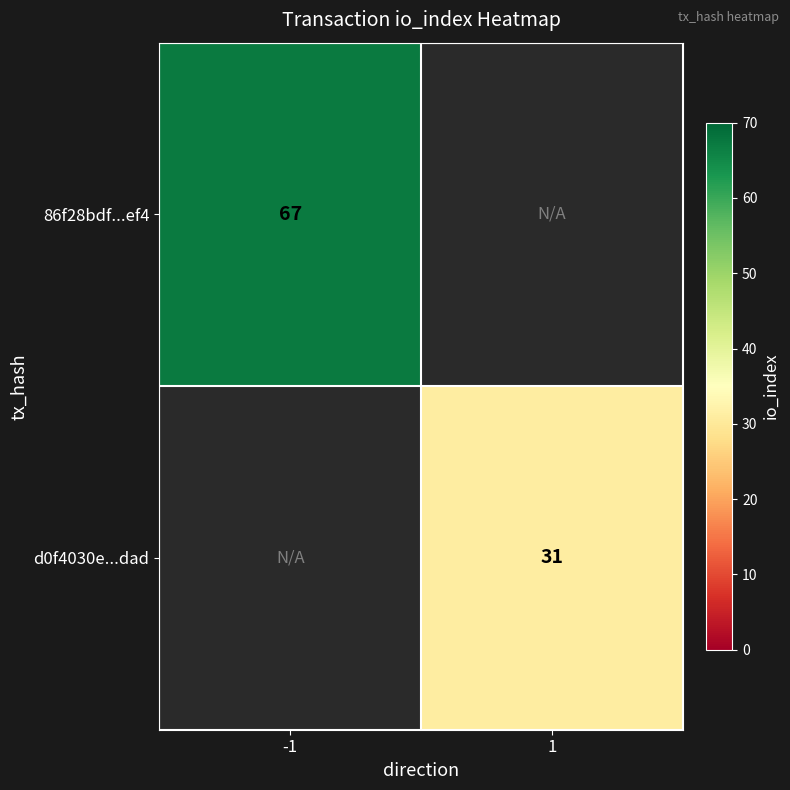

Is it true that d0f4030e...dad equals 31 at 1?

True